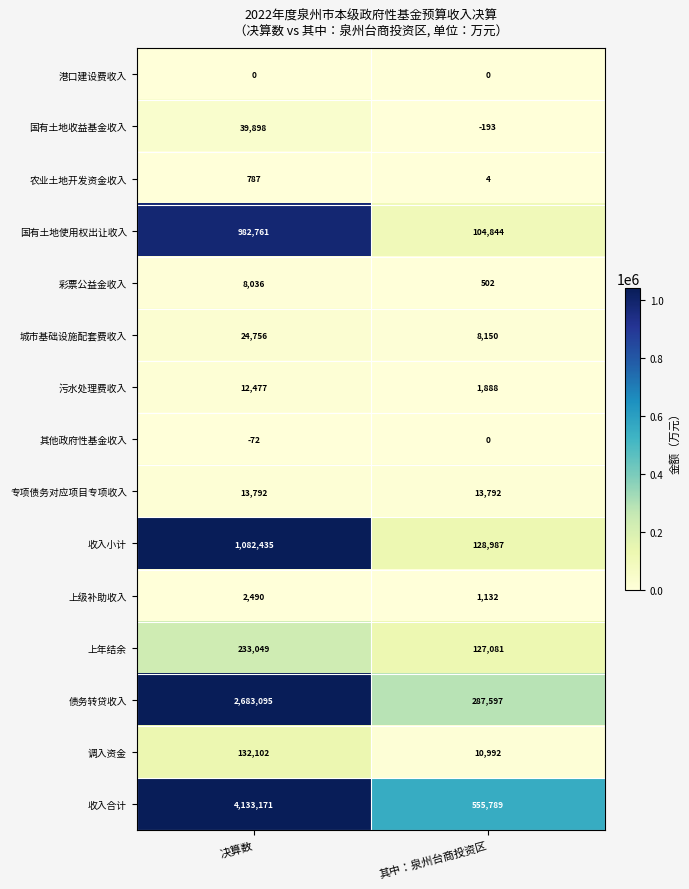

Which series has the largest range (max minus min)?

收入合计